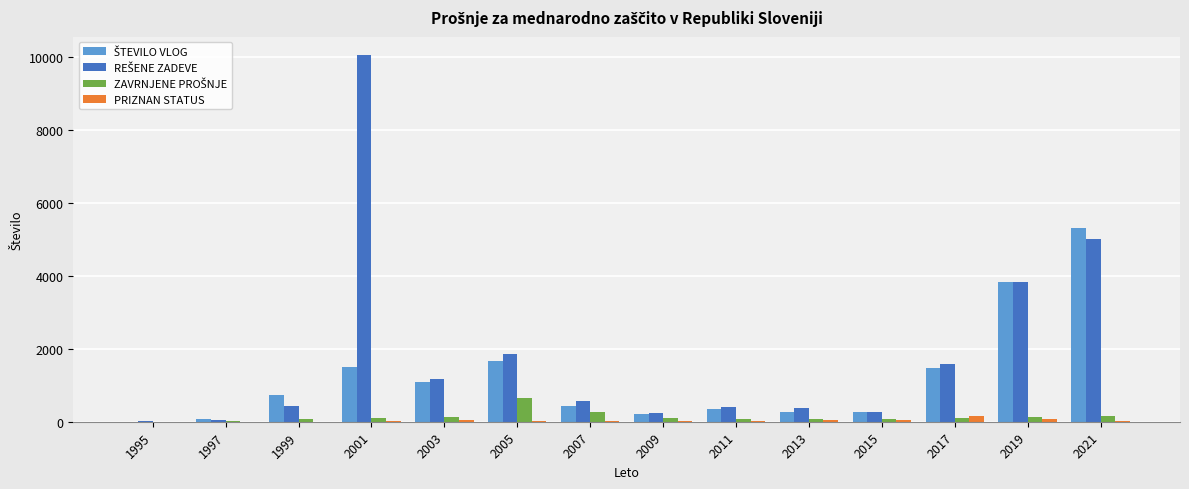

Which label corresponds to the largest value in the chart?

2001